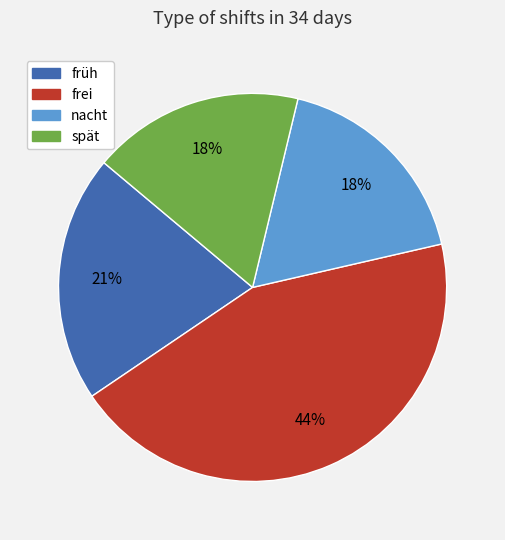

To the nearest percent, what percentage of the pie is frei?

44%